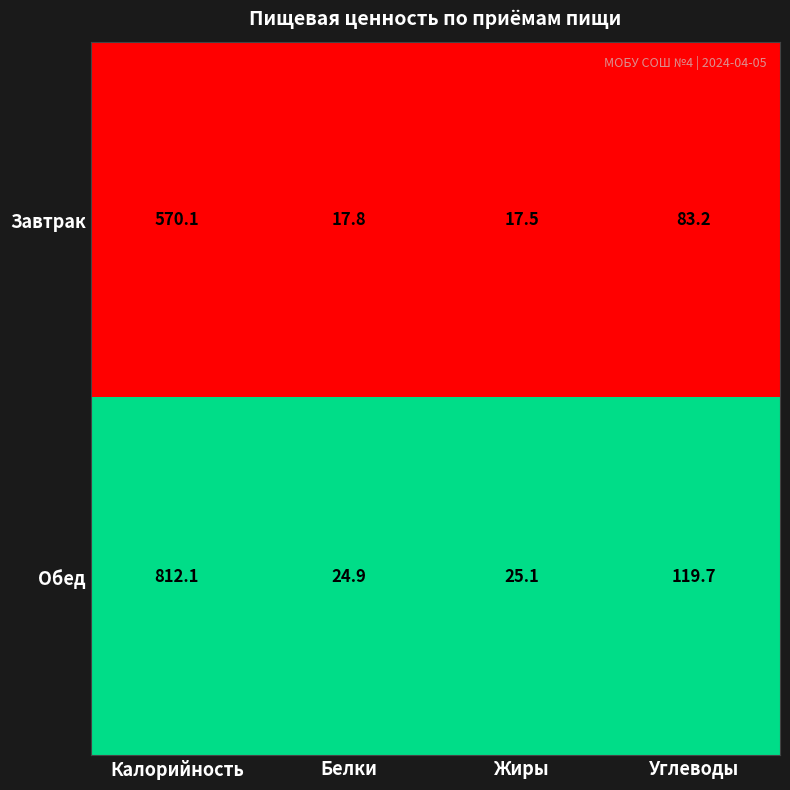

At which category is the sum across all series the highest?

Калорийность